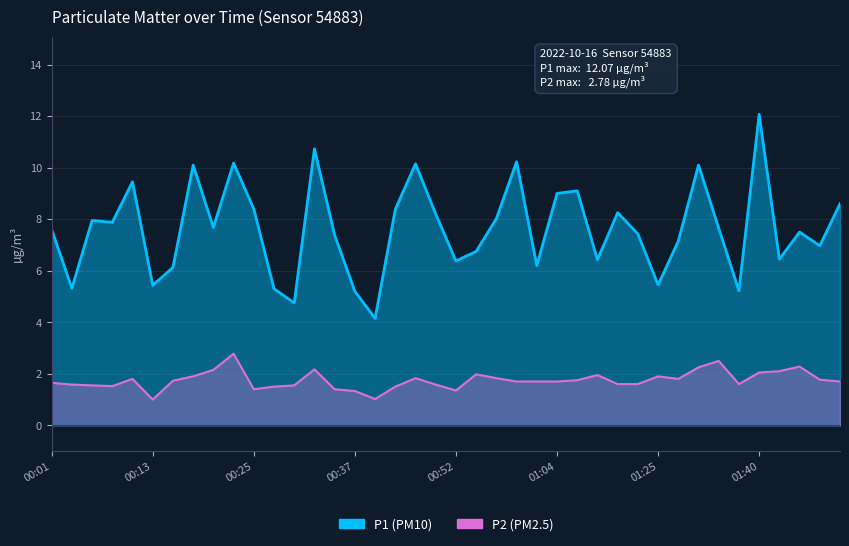

Which series has the largest total across all categories?

P1